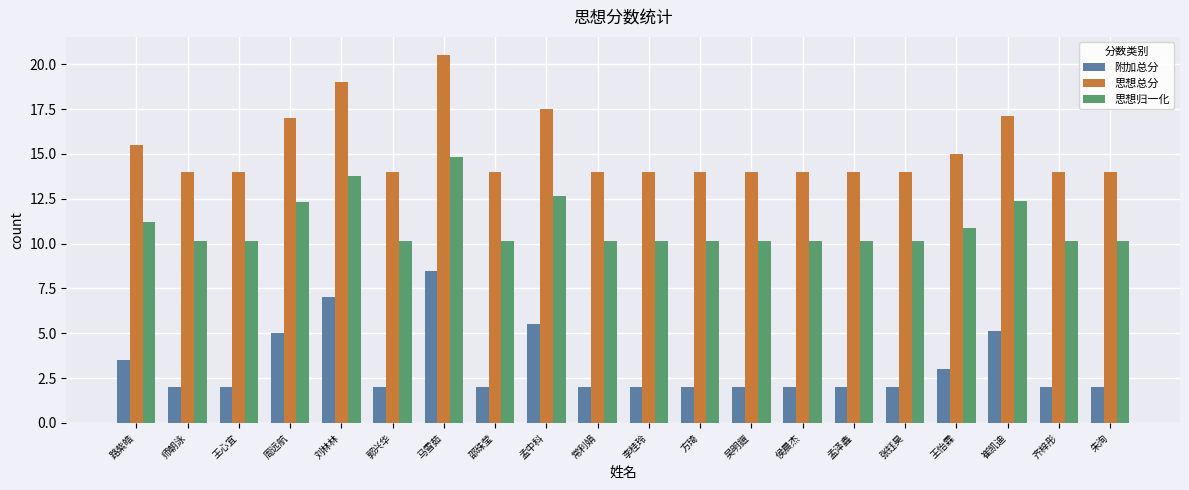

Reading right to left, list all the values displayed in this chart.

附加总分: 朱洵=2.0	齐梓彤=2.0	崔凯迪=5.1	王怡霖=3.0	张钰昊=2.0	孟泽鑫=2.0	侯晨杰=2.0	吴明鎧=2.0	方琦=2.0	李桂玲=2.0	常利娟=2.0	孟中科=5.5	邵珠莹=2.0	马雪茹=8.5	郭兴华=2.0	刘林林=7.0	周远航=5.0	王心宜=2.0	师朝泳=2.0	路紫皓=3.5
思想总分: 朱洵=14.0	齐梓彤=14.0	崔凯迪=17.1	王怡霖=15.0	张钰昊=14.0	孟泽鑫=14.0	侯晨杰=14.0	吴明鎧=14.0	方琦=14.0	李桂玲=14.0	常利娟=14.0	孟中科=17.5	邵珠莹=14.0	马雪茹=20.5	郭兴华=14.0	刘林林=19.0	周远航=17.0	王心宜=14.0	师朝泳=14.0	路紫皓=15.5
思想归一化: 朱洵=10.1	齐梓彤=10.1	崔凯迪=12.4	王怡霖=10.9	张钰昊=10.1	孟泽鑫=10.1	侯晨杰=10.1	吴明鎧=10.1	方琦=10.1	李桂玲=10.1	常利娟=10.1	孟中科=12.7	邵珠莹=10.1	马雪茹=14.8	郭兴华=10.1	刘林林=13.8	周远航=12.3	王心宜=10.1	师朝泳=10.1	路紫皓=11.2